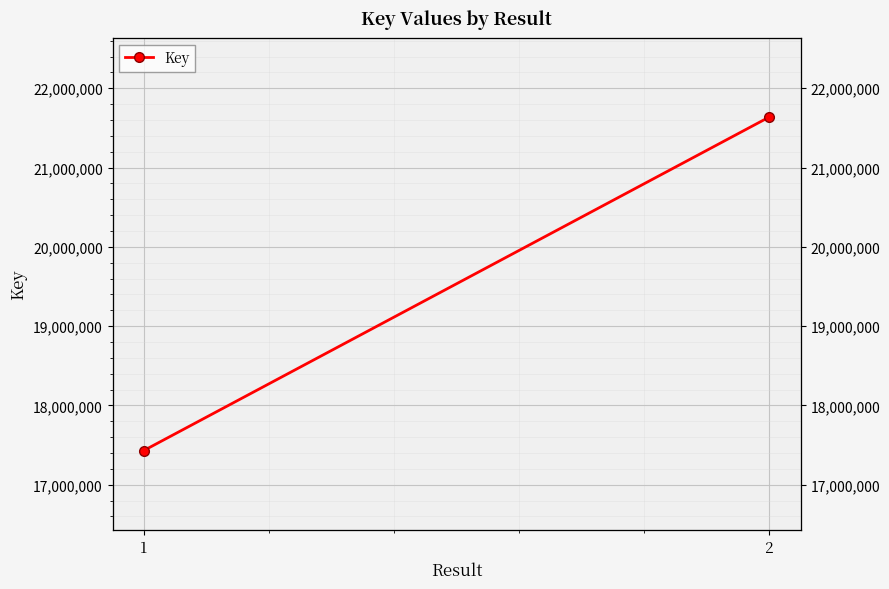

The chart shows a value of 21637030 at 2. True or false?

True